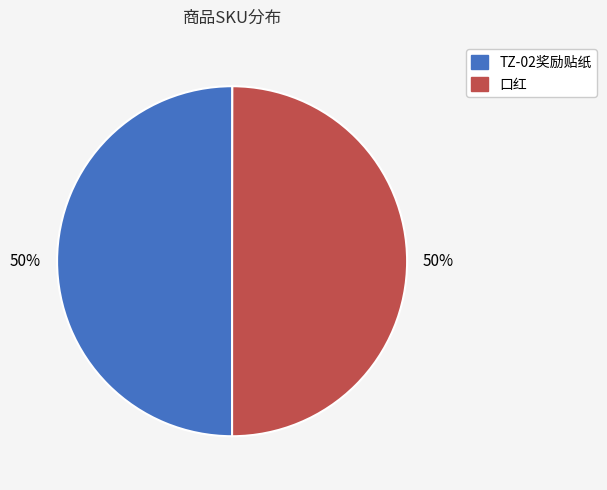

Combined, do 口红 and TZ-02奖励贴纸 account for over 50%?

Yes